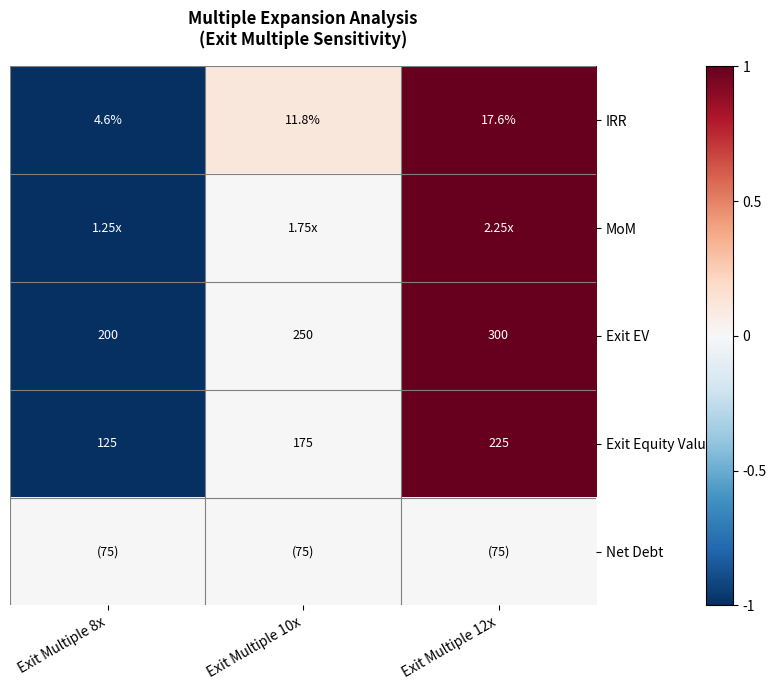

What is the difference between the maximum and second lowest values in the Exit EV series?

50.0